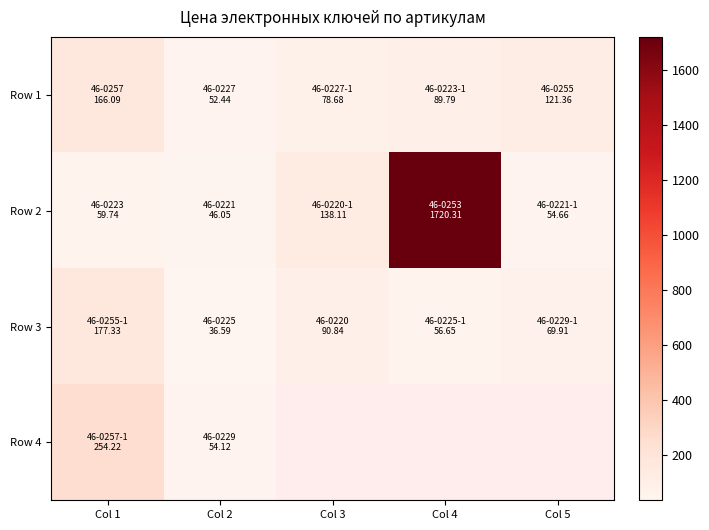

How many distinct data groups are displayed?

4